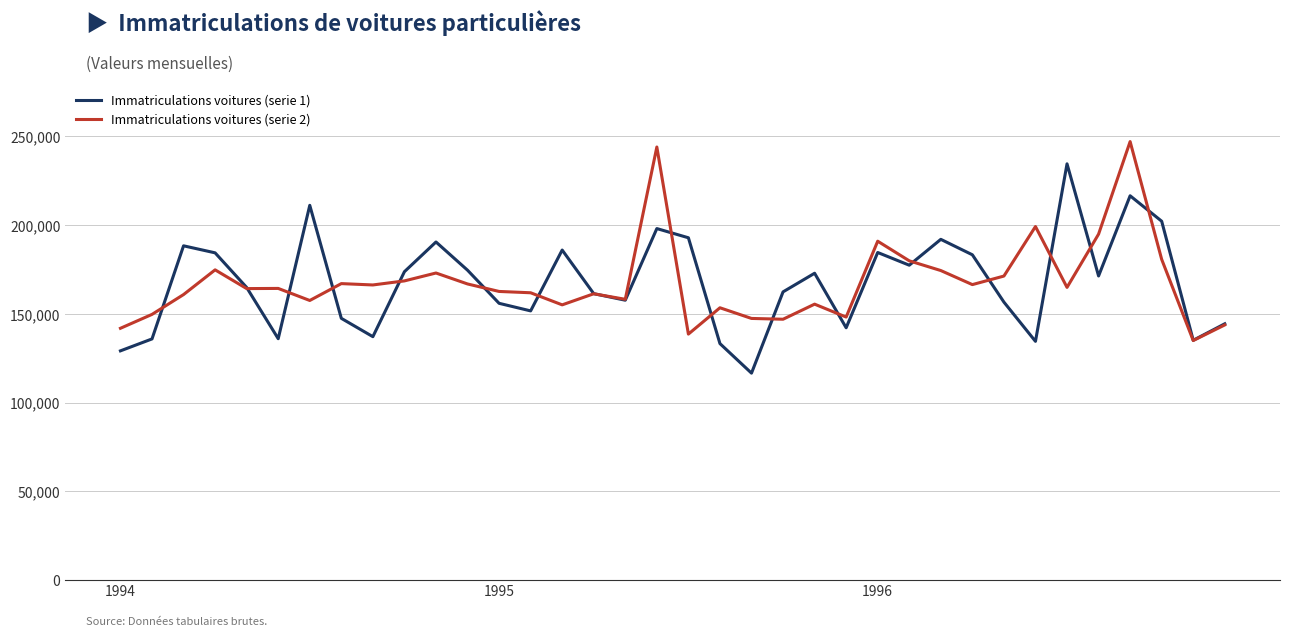

Rank the series by their maximum value, from lowest to highest.

Immatriculations voitures (serie 1), Immatriculations voitures (serie 2)